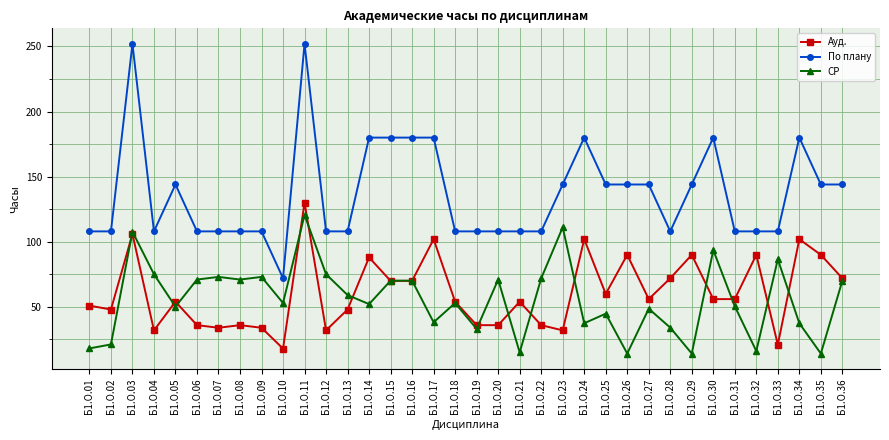

What is the spread (max minus min) of values at Б1.О.30?

124.0